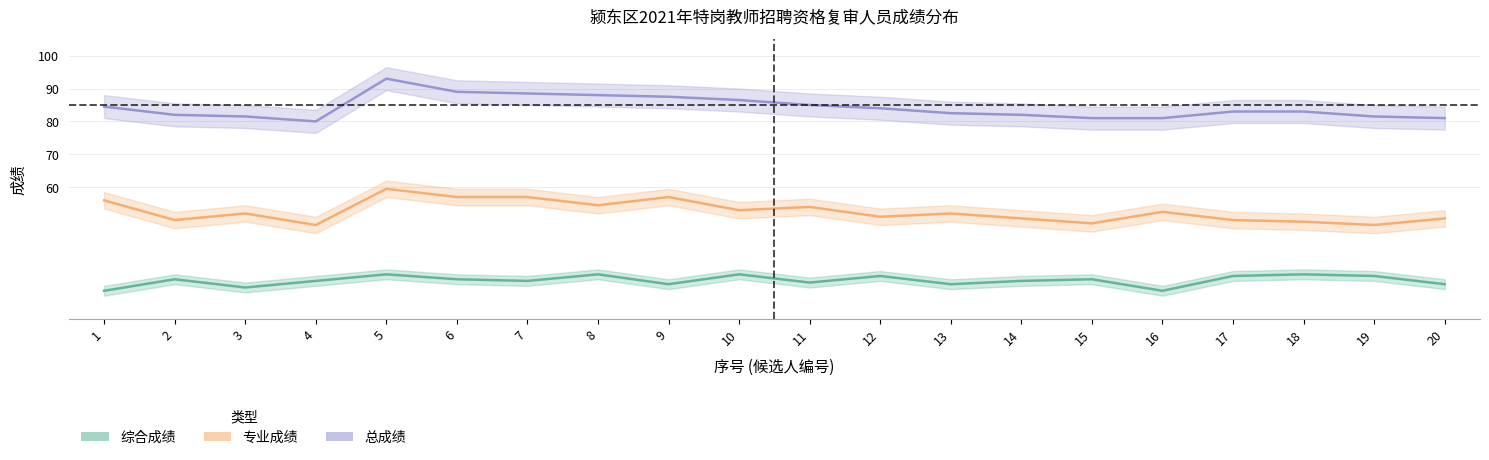

What is the spread (max minus min) of values at 17?

50.0